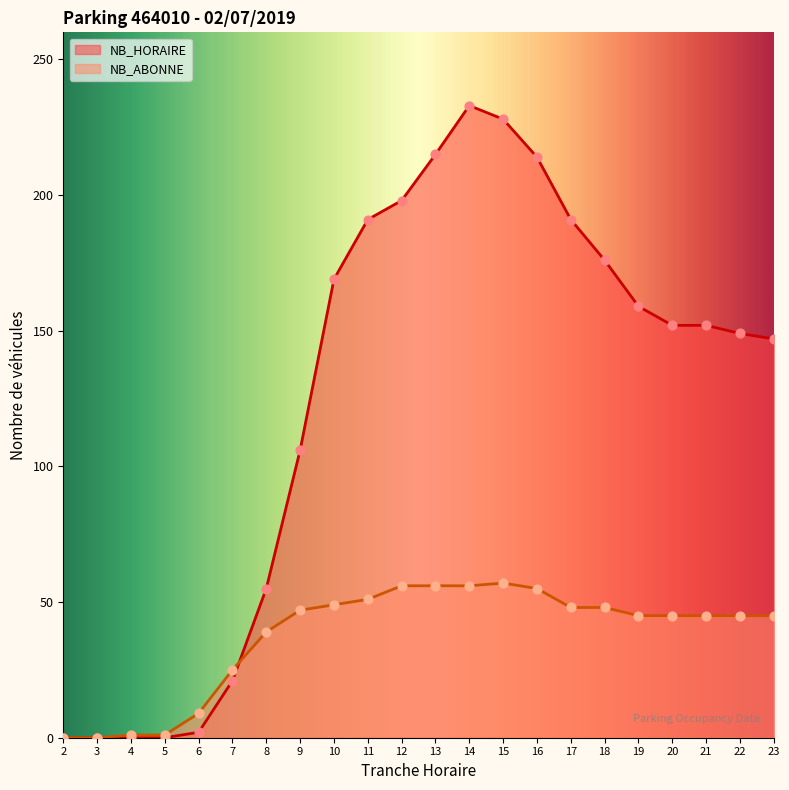

Which series reaches the maximum Y coordinate?

NB_HORAIRE